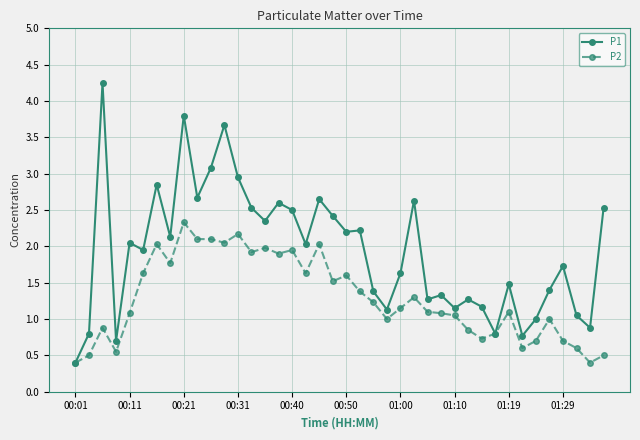

What are all the series names shown in the legend?

P1, P2